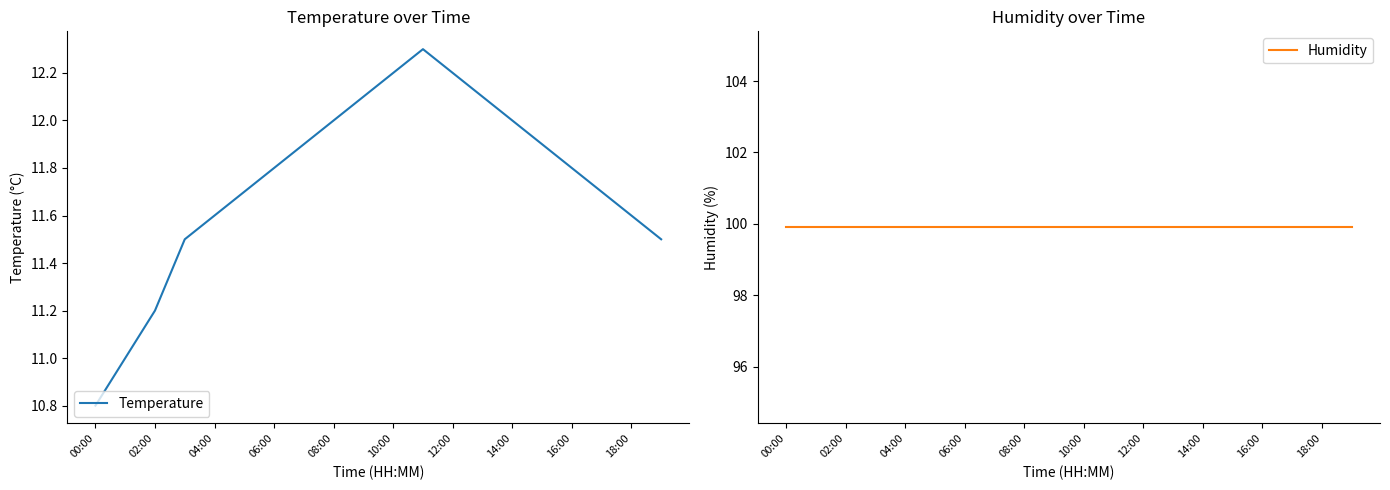

The value of Temperature at 16:00 is 18.7. True or false?

False